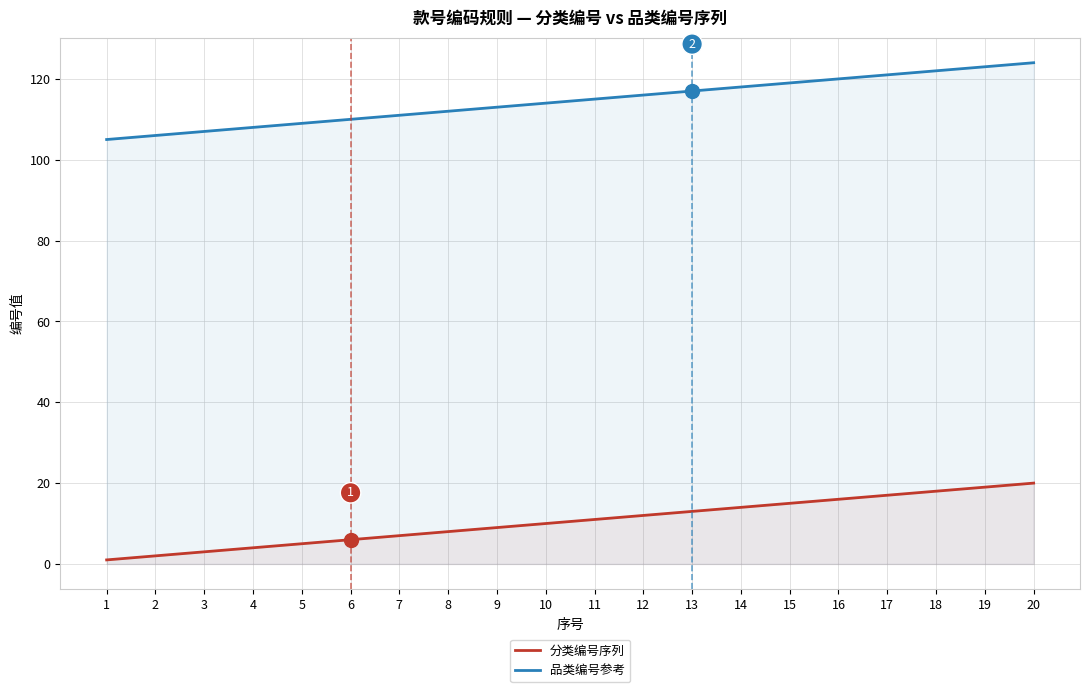

What is the total value across all series at 9?

122